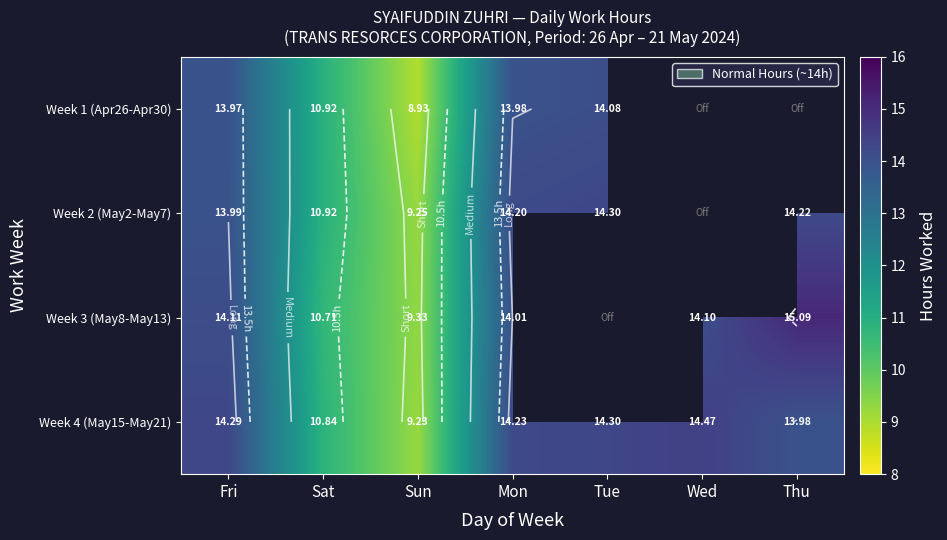

Which series has the widest spread of values?

Week 3 (May8-May13)